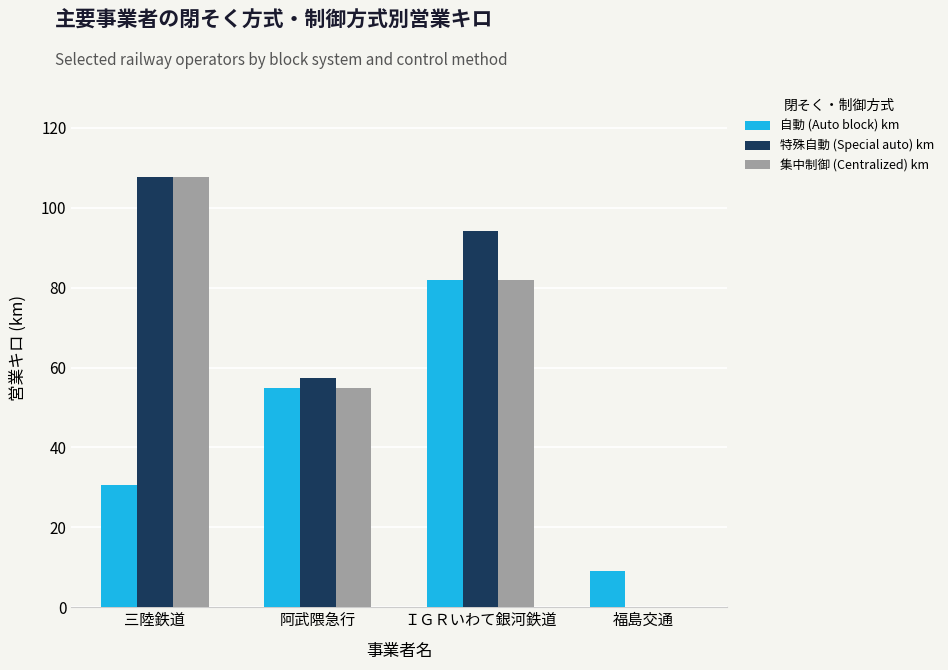

What is the greatest value displayed?

107.6